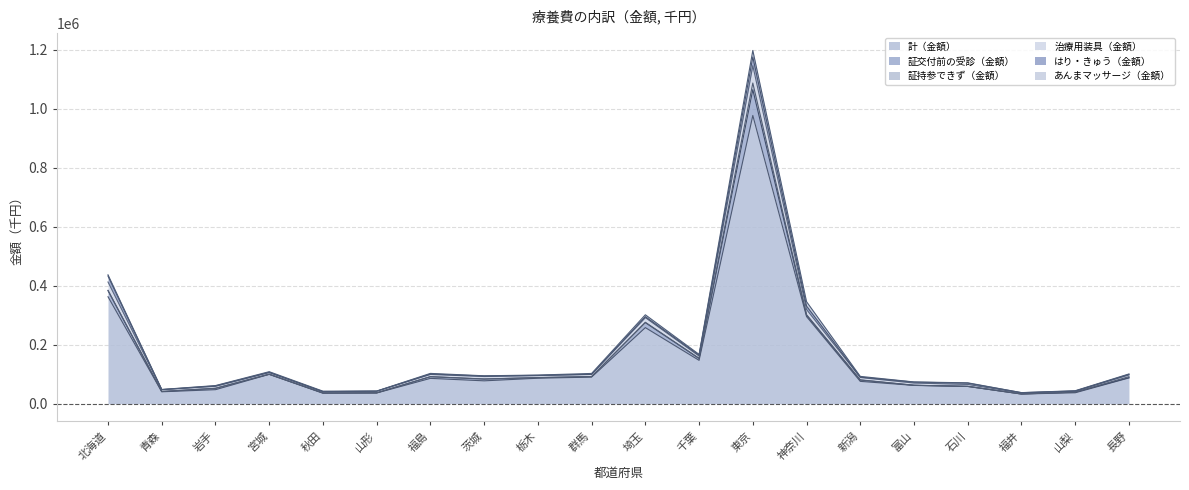

In 治療用装具（金額）, how many points are higher than both neighbors (excluding endpoints)?

4